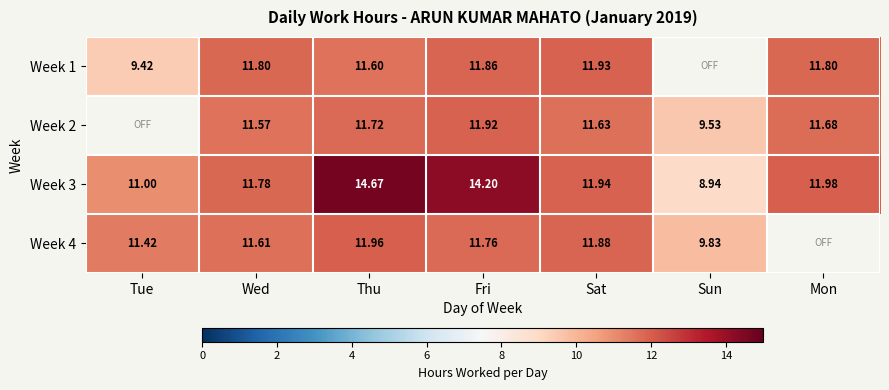

Is the value of Week 3 at Sun greater than the value of Week 1 at Thu?

No